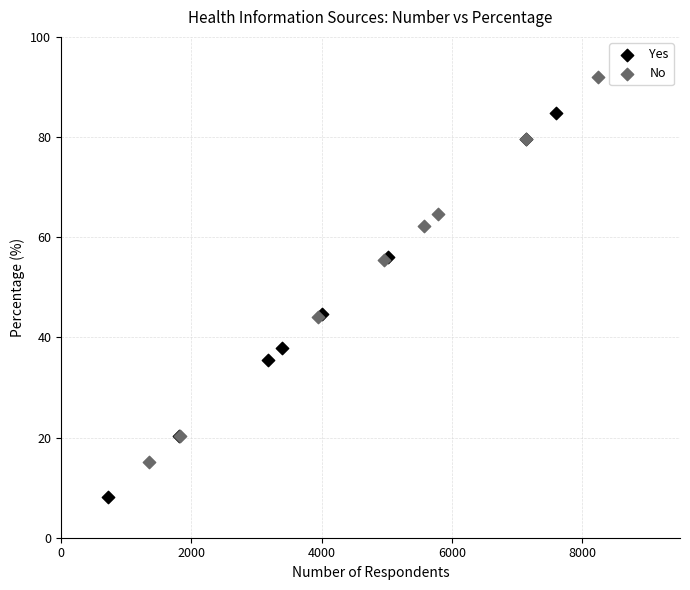

Which series contains the highest Y value?

No